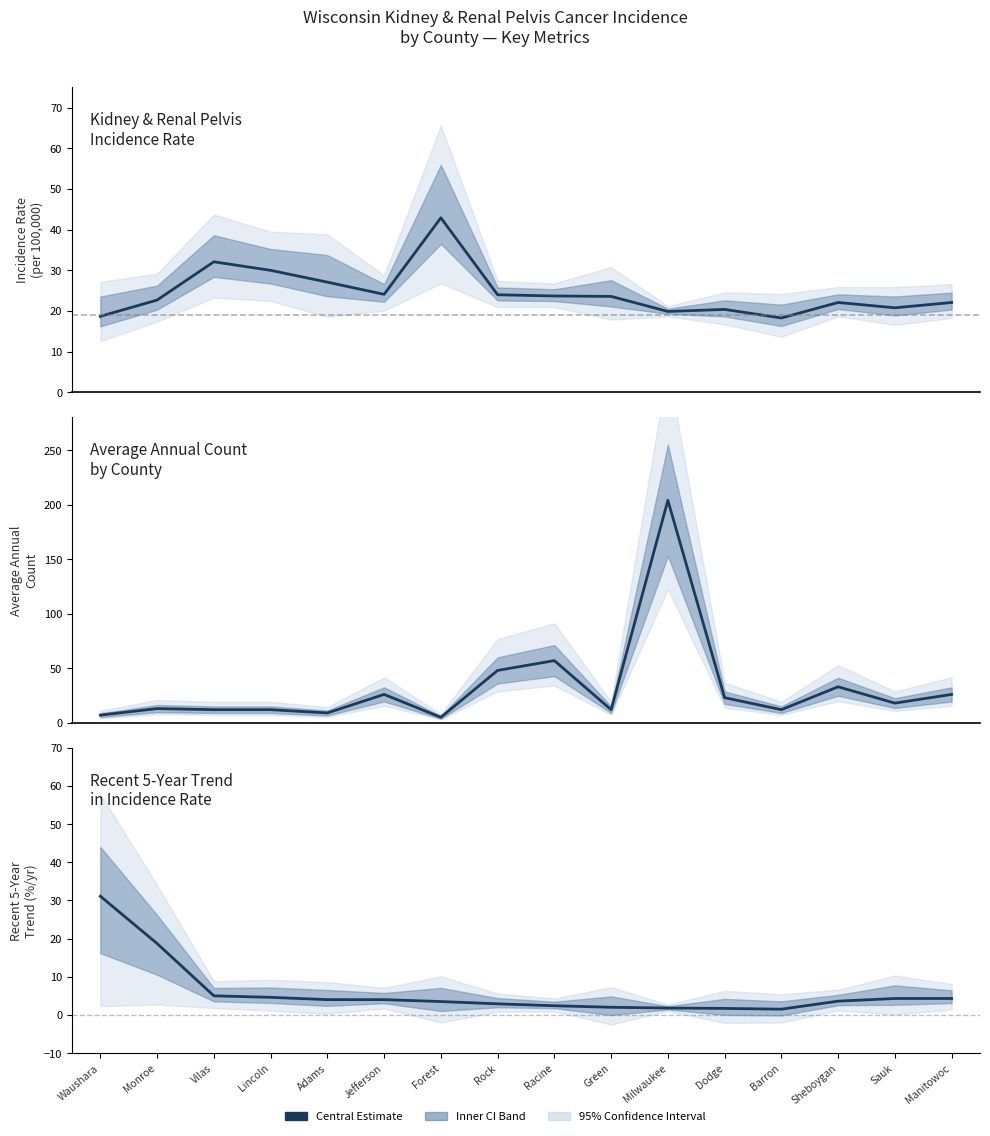

Does the chart have visible grid lines?

No